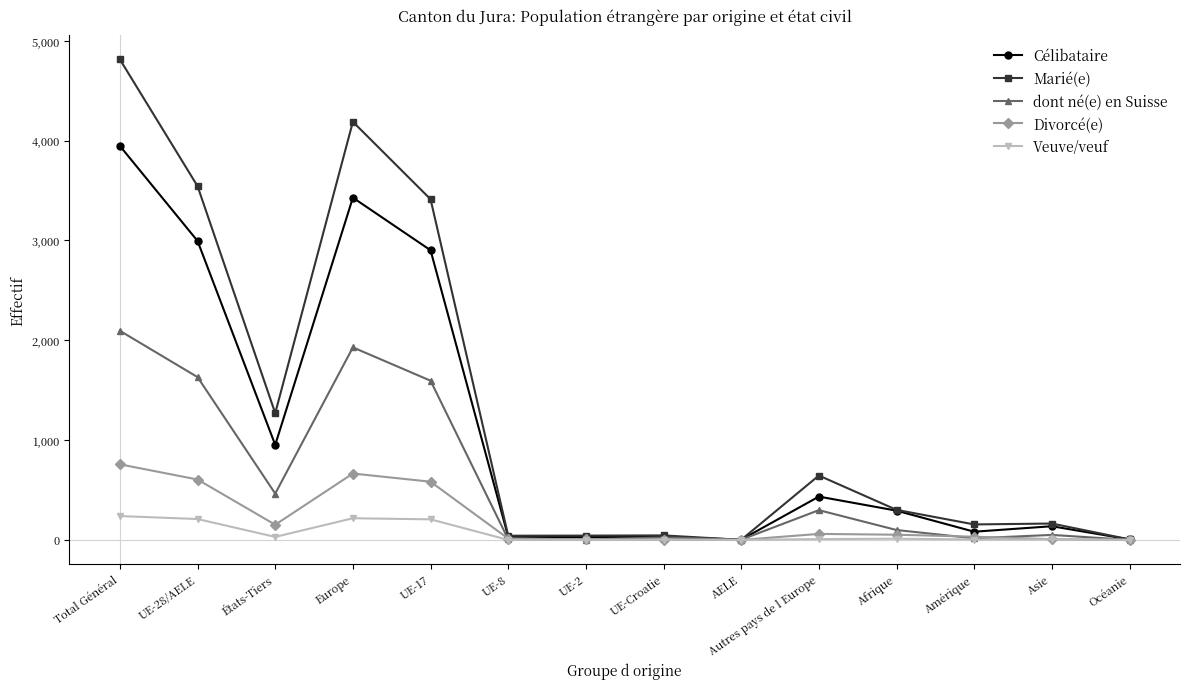

Is it true that dont né(e) en Suisse equals 2095 at Total Général?

True